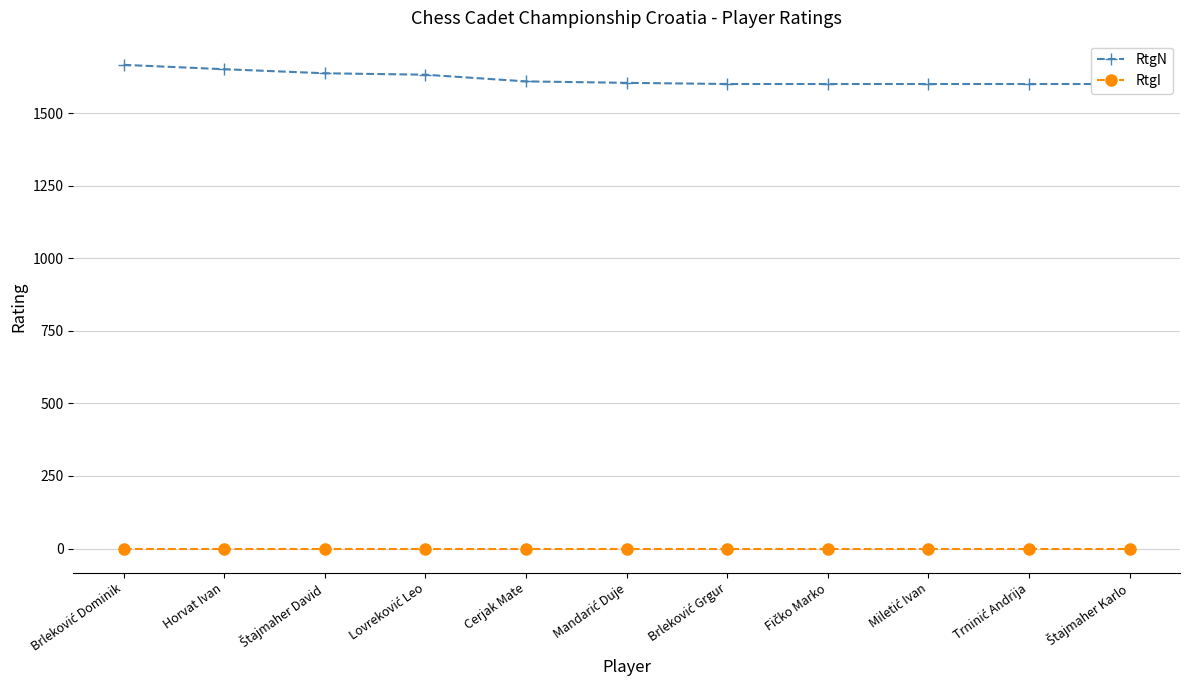

What is the label of the 5th point from the right?

Brleković Grgur